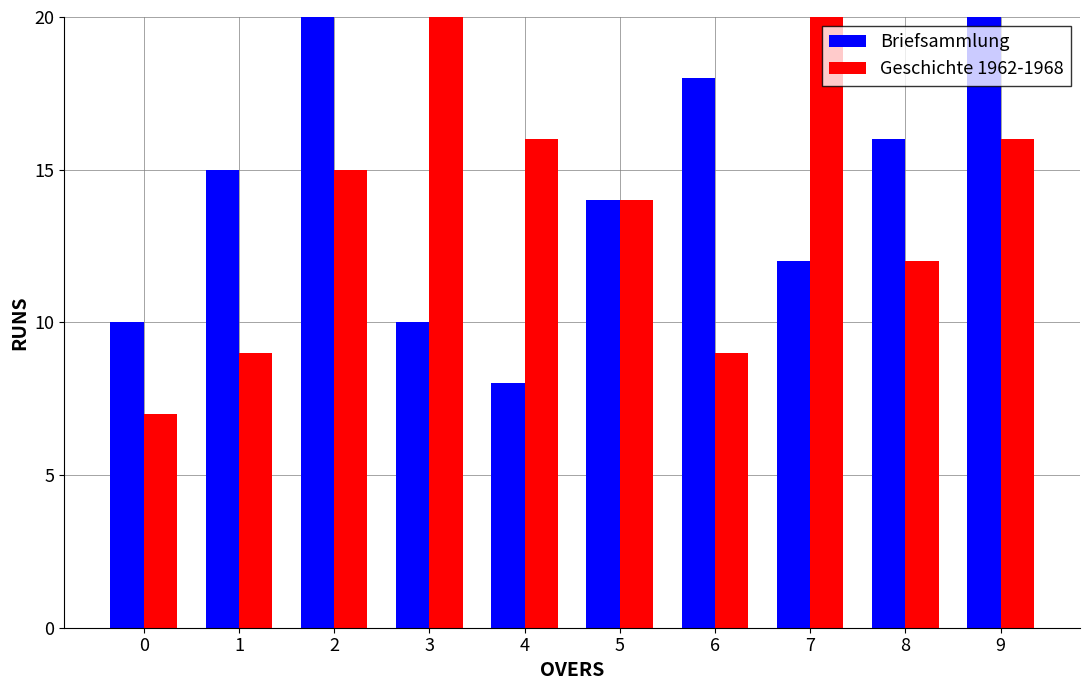

Reading left to right, list all the values displayed in this chart.

Briefsammlung: 0=10	1=15	2=20	3=10	4=8	5=14	6=18	7=12	8=16	9=20
Geschichte 1962-1968: 0=7	1=9	2=15	3=20	4=16	5=14	6=9	7=20	8=12	9=16